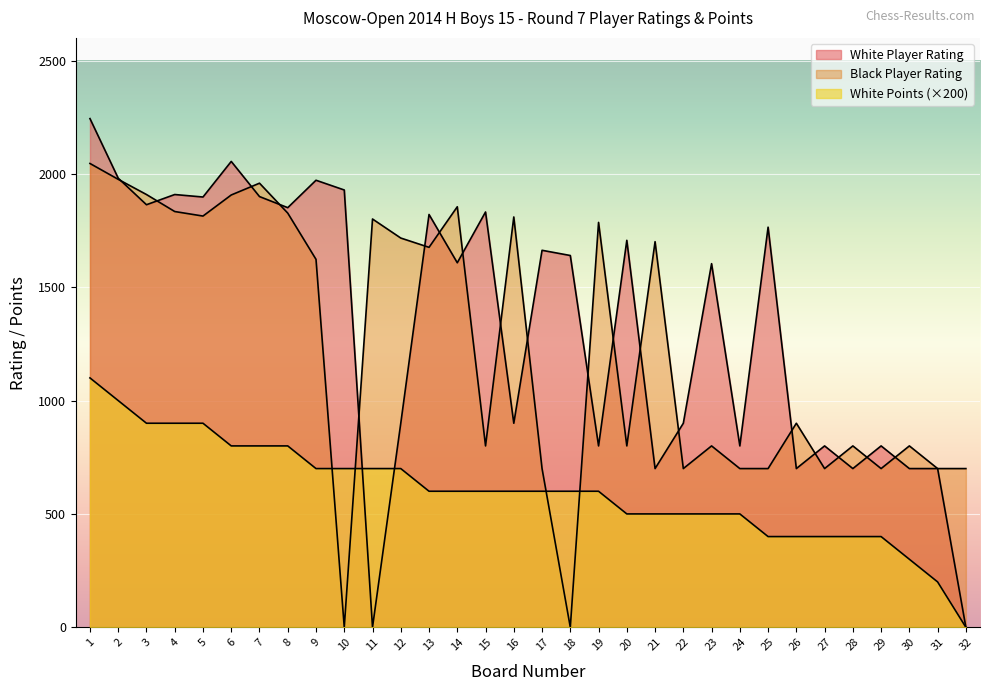

True or false: White Player Rating has more than 2 interior local peaks.

True